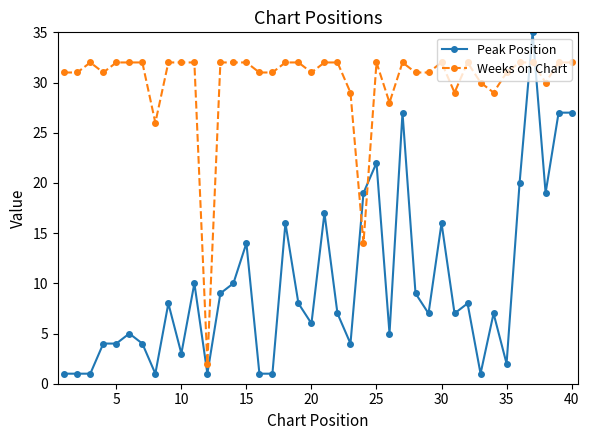

Does the chart display data point markers on the line(s)?

Yes